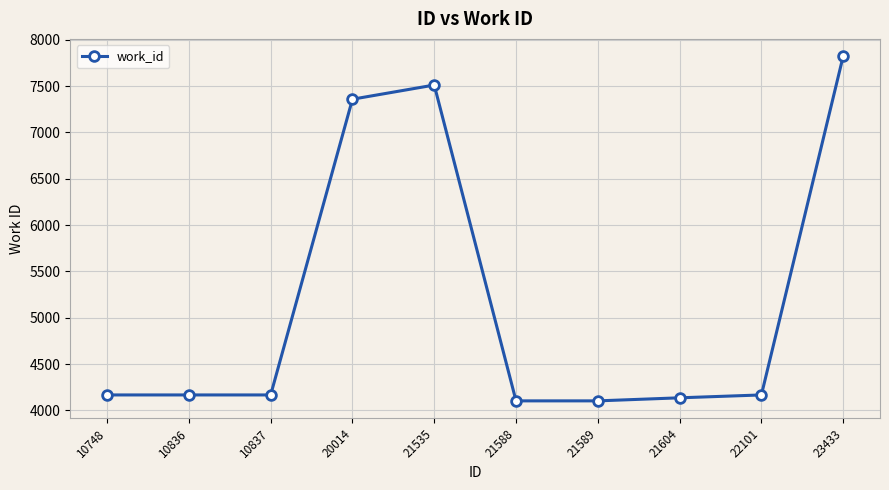

How many lines are shown in the chart?

1